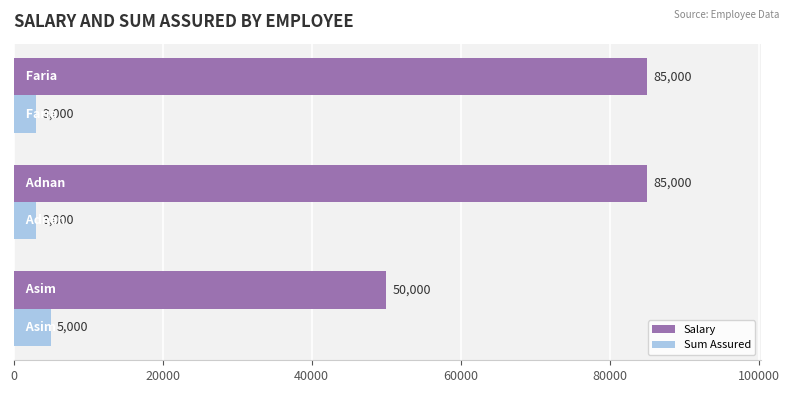

How many series are shown in this chart?

2